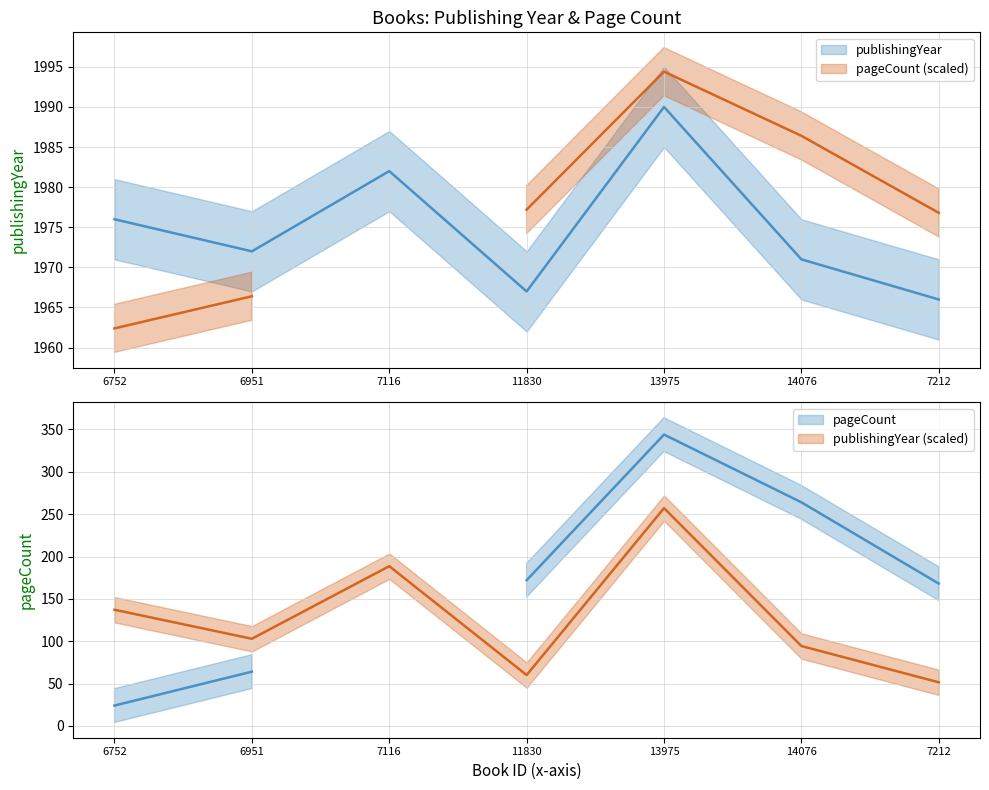

Reading right to left, transcribe all the data shown in this chart.

7212=1966	14076=1971	13975=1990	11830=1967	7116=1982	6951=1972	6752=1976